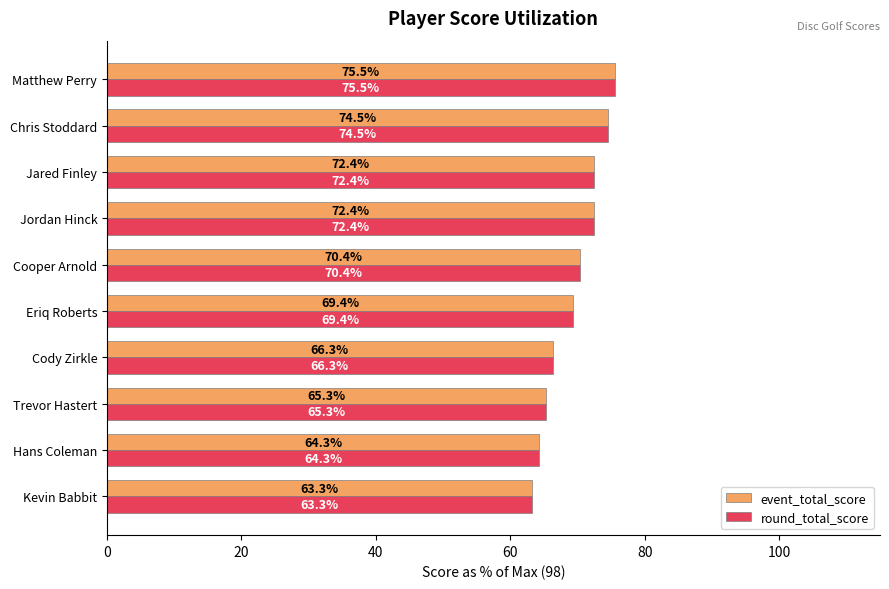

What is the average value of the event_total_score series?

69.4